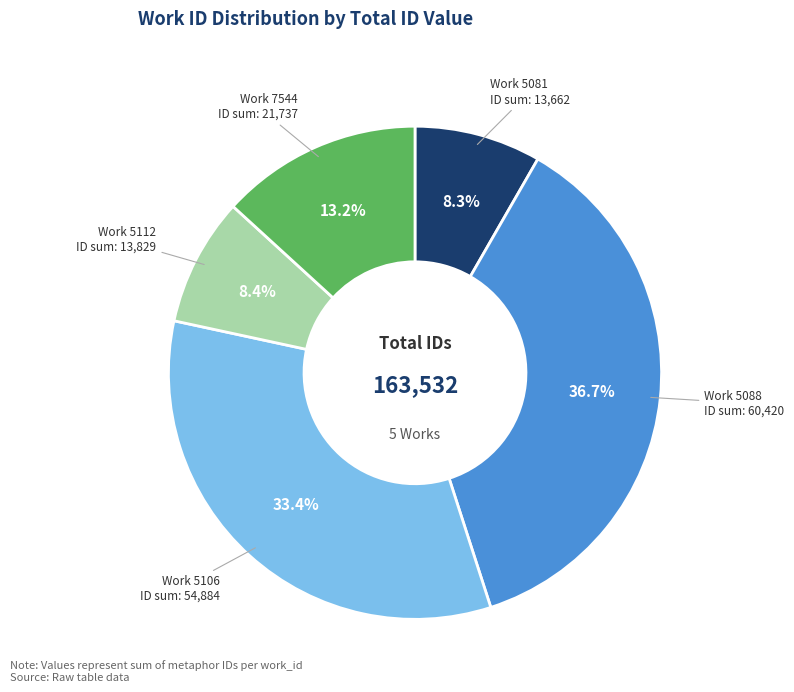

Is there any slice that represents more than half of the pie?

No